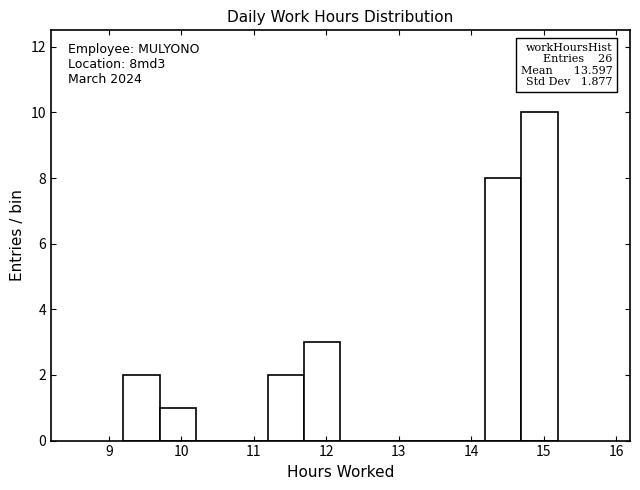

Which range on the x-axis has the tallest bar?

14.7 to 15.2